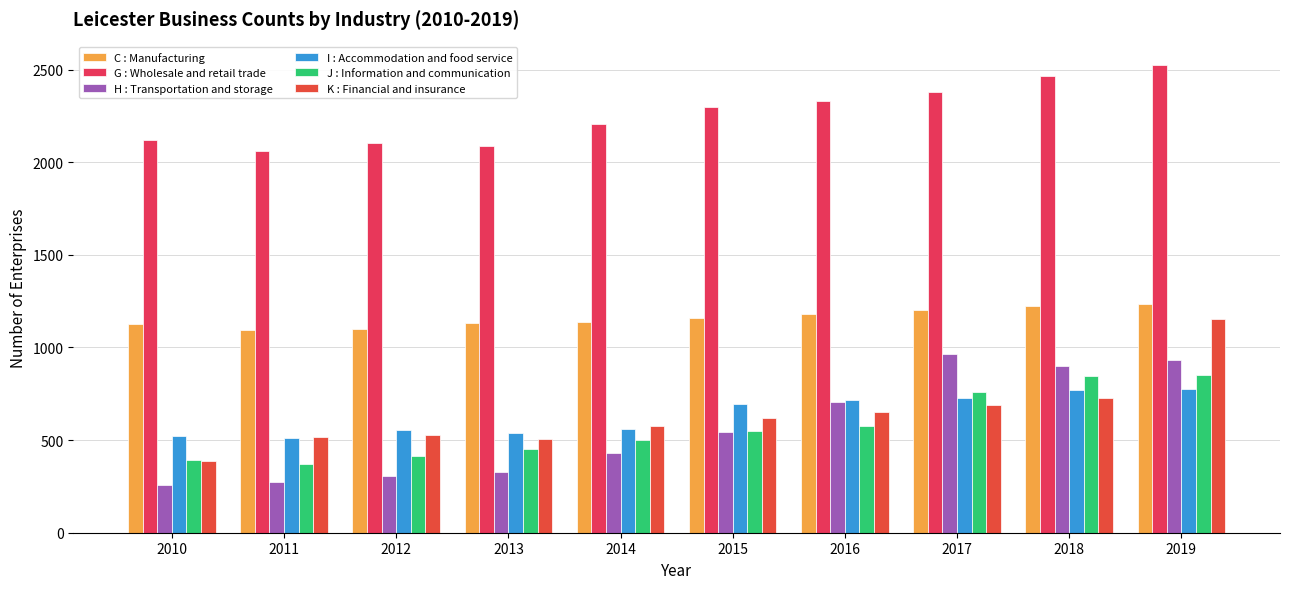

What is the value of the K : Financial and insurance bar at the 8th from the left?

690